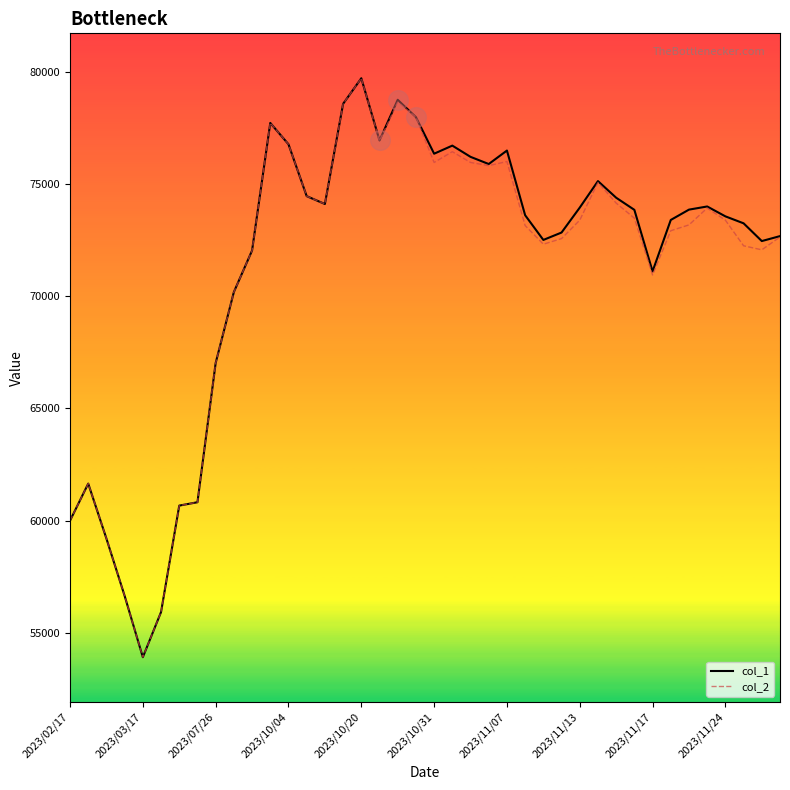

What is the highest value of the col_2 series?

79700